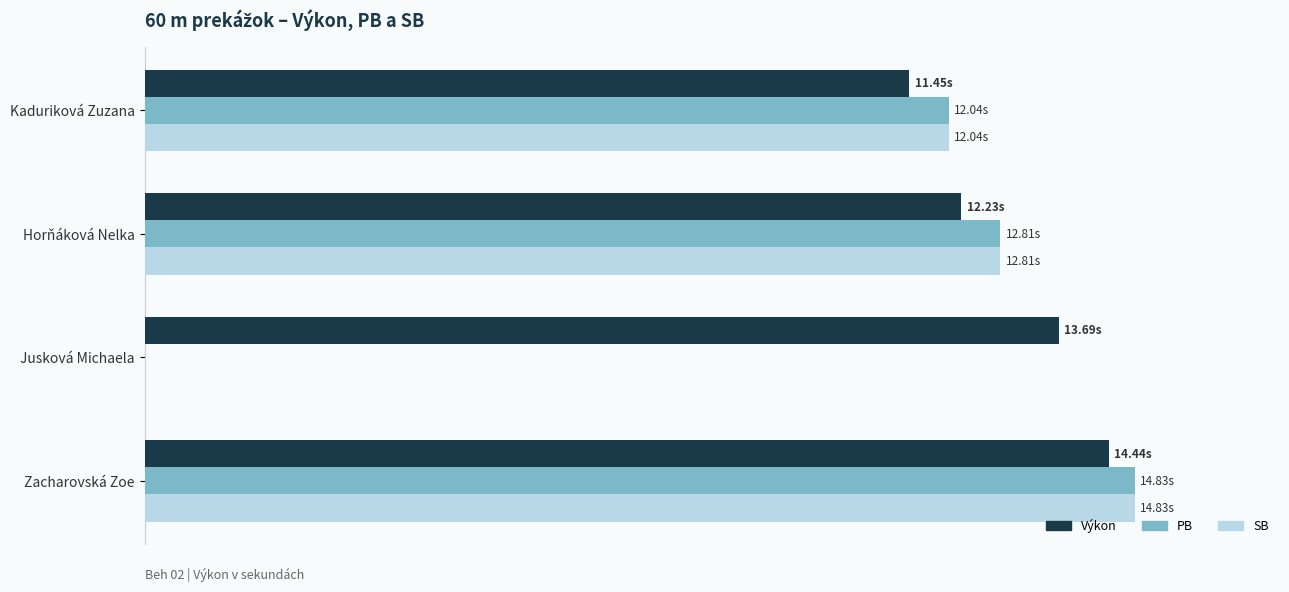

At which label does PB reach its peak?

Zacharovská Zoe